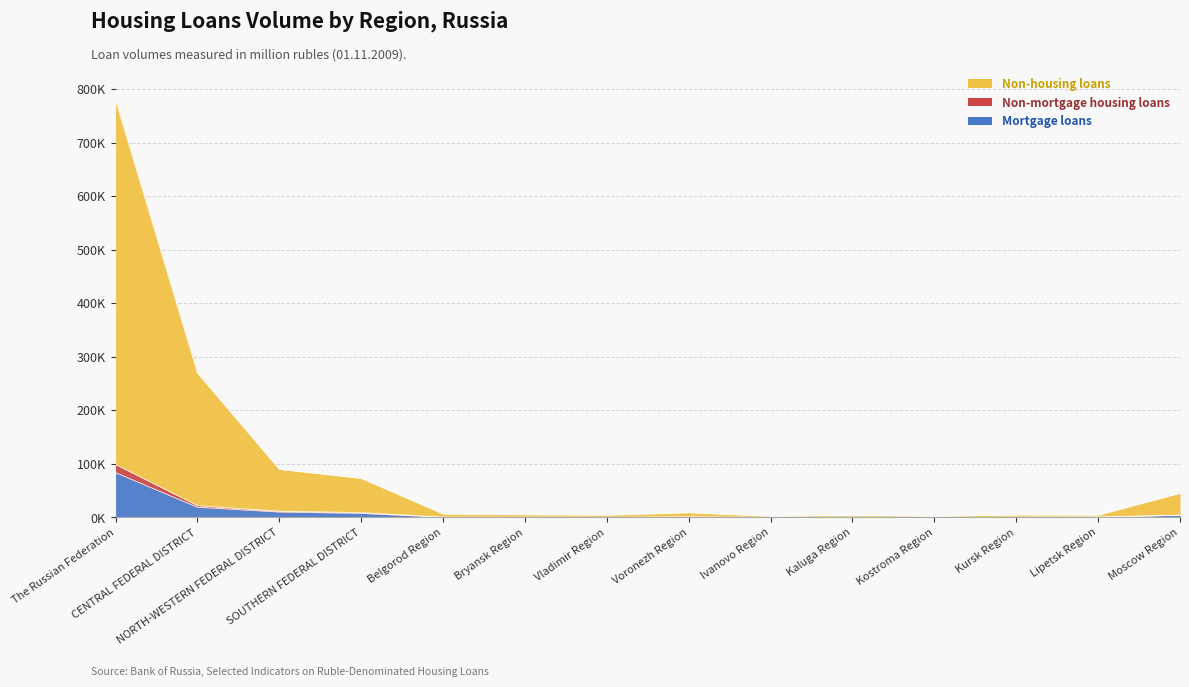

True or false: Volume of mortgage loans (mln rub) and Number of housing loans (units) intersect in this chart.

False